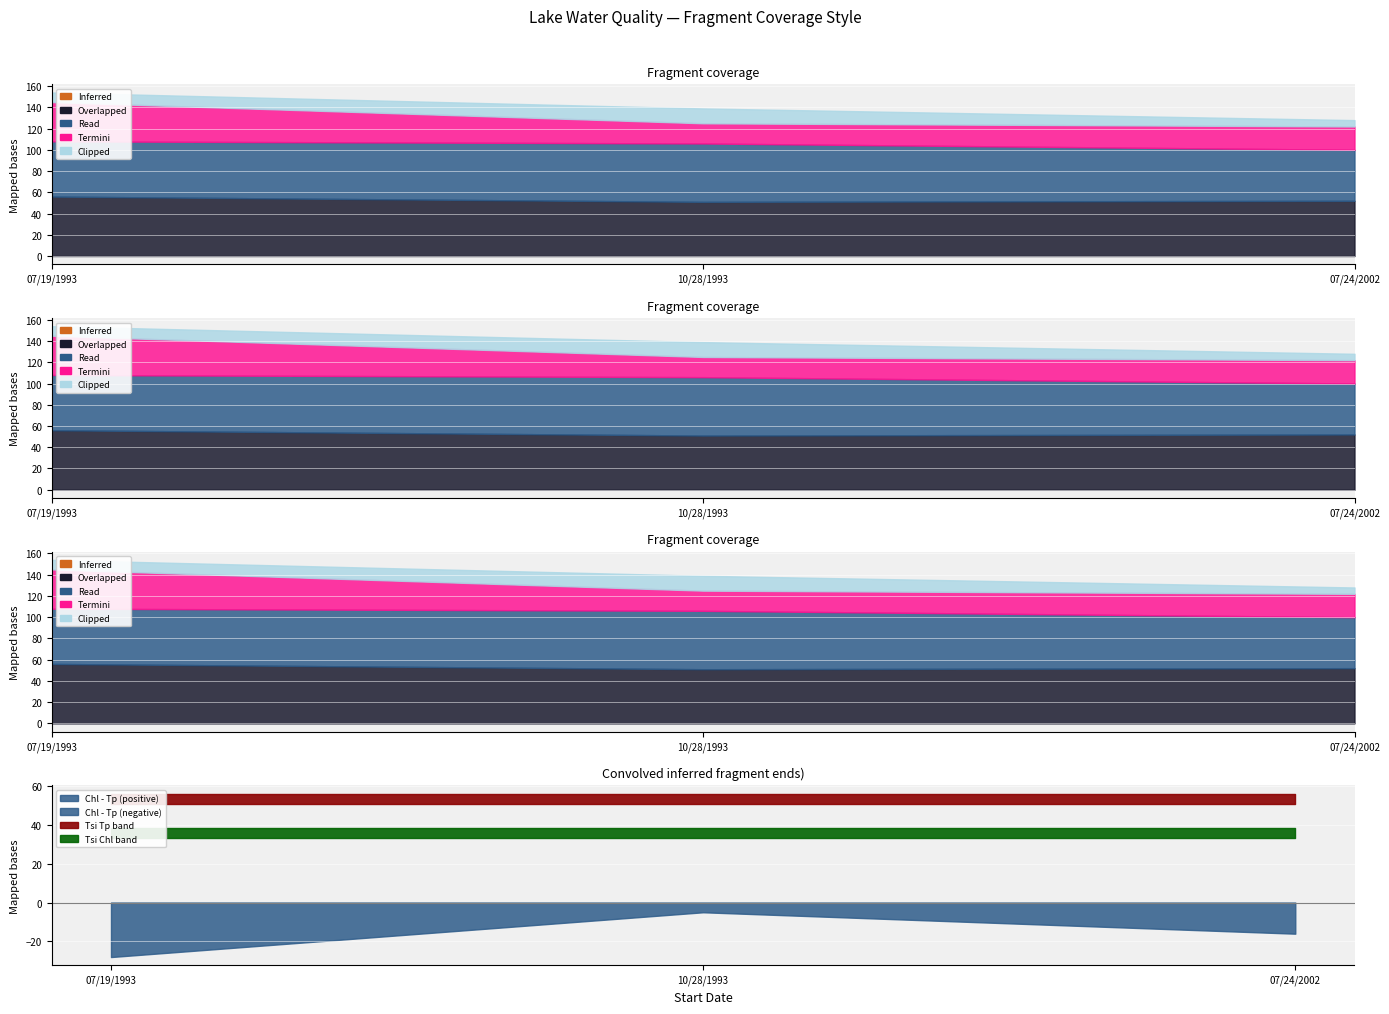

The Tsi Tp series shows 52 at 07/24/2002. True or false?

True